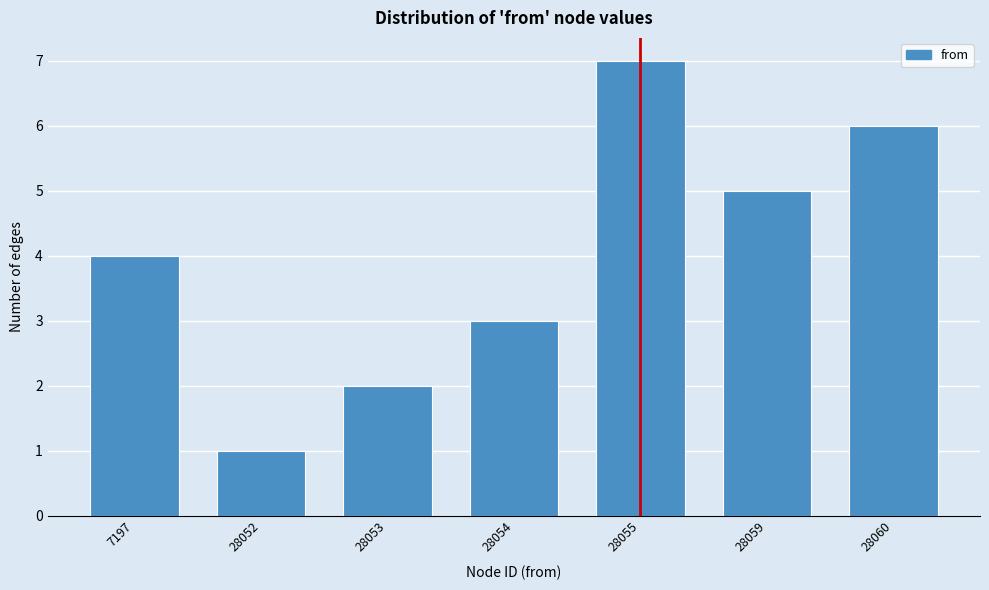

Reading left to right, what are all the values shown in this chart?

4	1	2	3	7	5	6